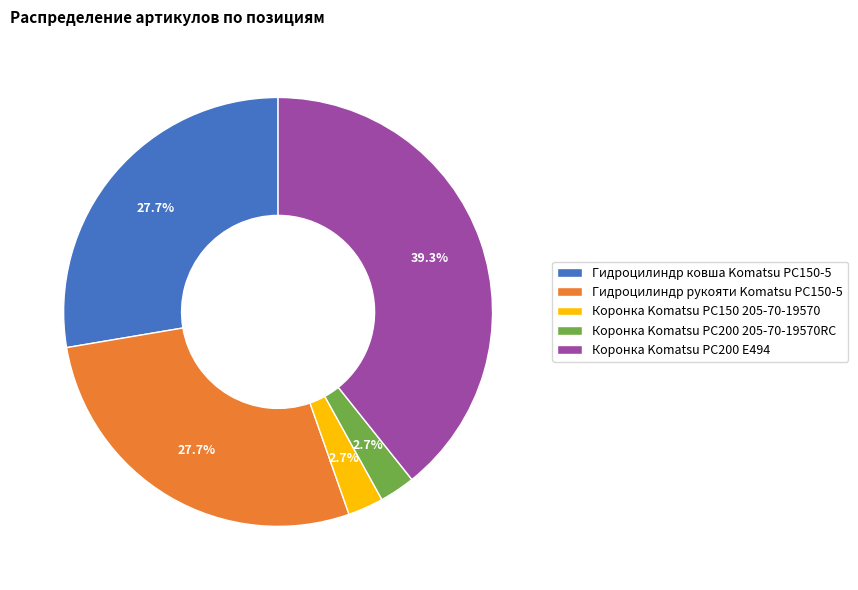

Does Гидроцилиндр рукояти Komatsu PC150-5 account for over 50% of the chart?

No